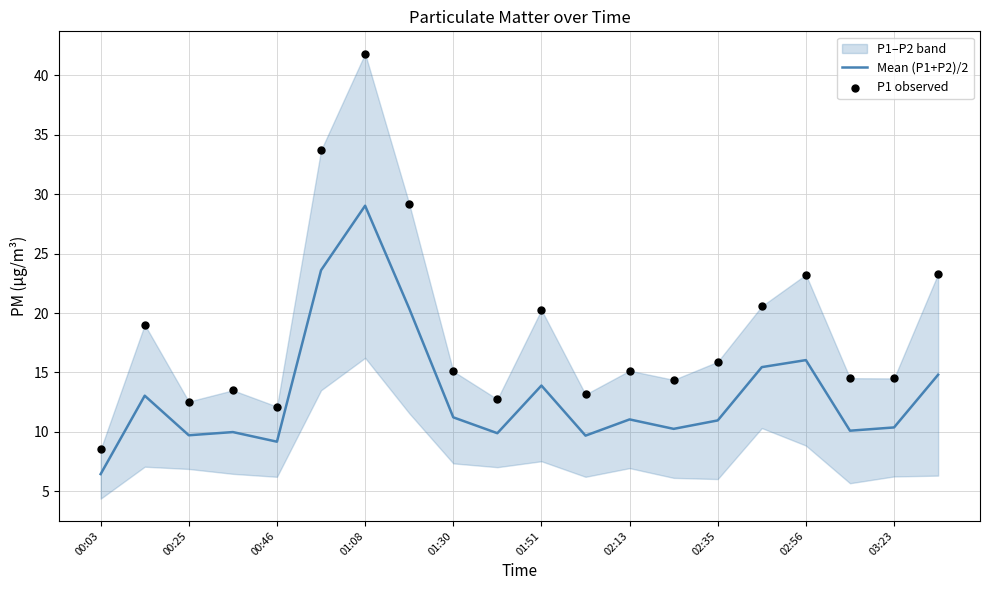

What is the maximum value for Mean (P1+P2)/2?

29.0